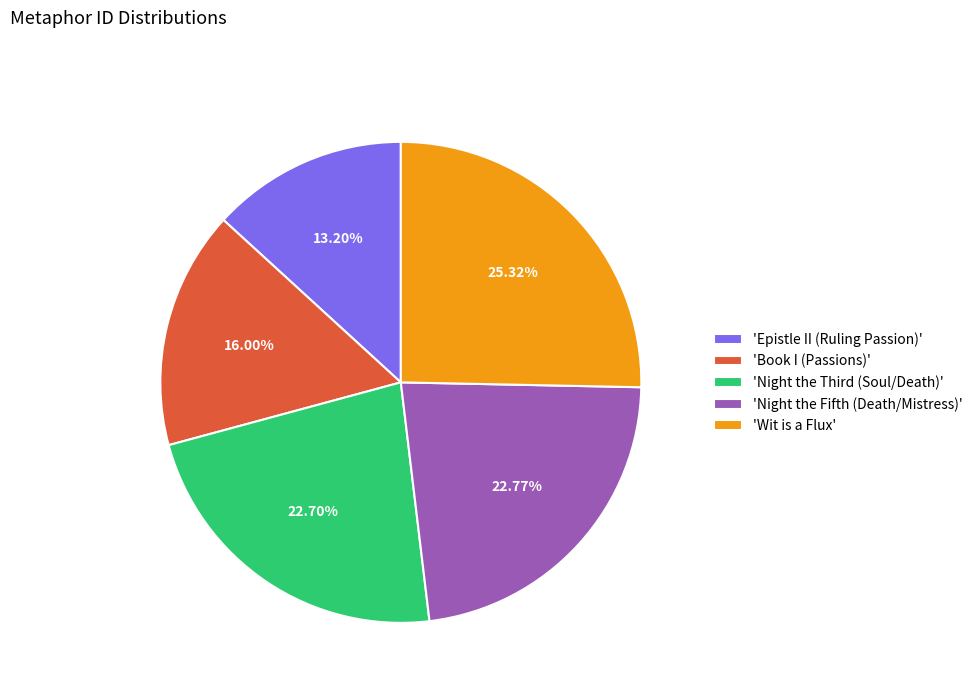

Combined, do 'Epistle II (Ruling Passion)' and 'Night the Fifth (Death/Mistress)' account for over 50%?

No